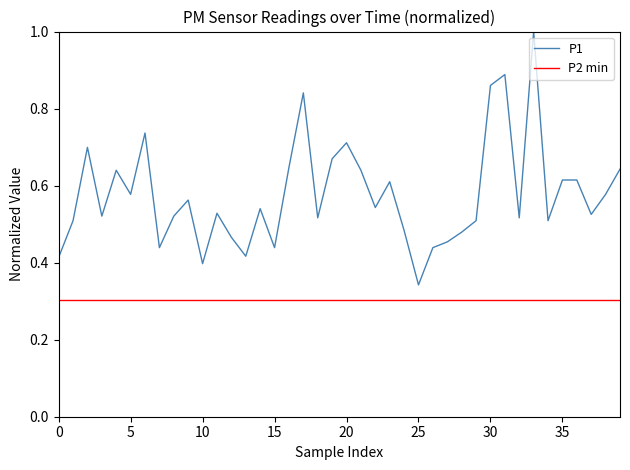

The P1 series shows 0.2 at 5. True or false?

False